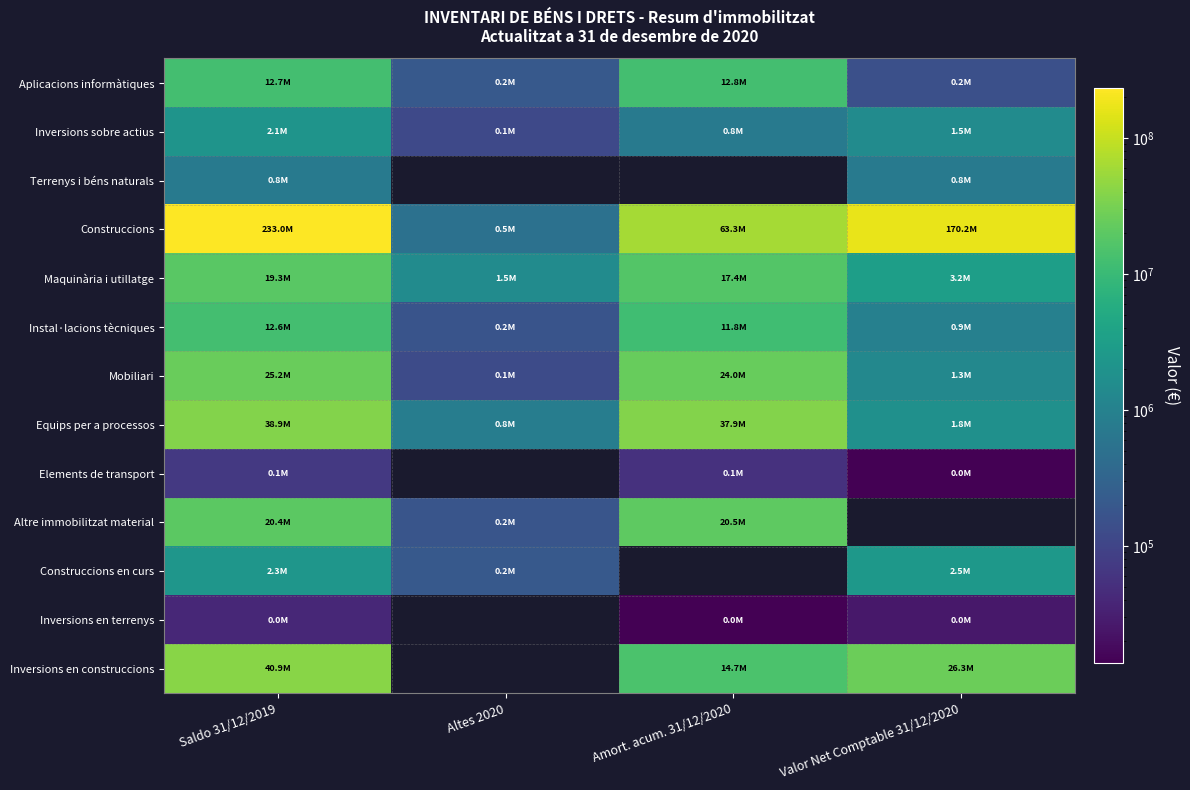

Which series has the largest total across all categories?

Construccions